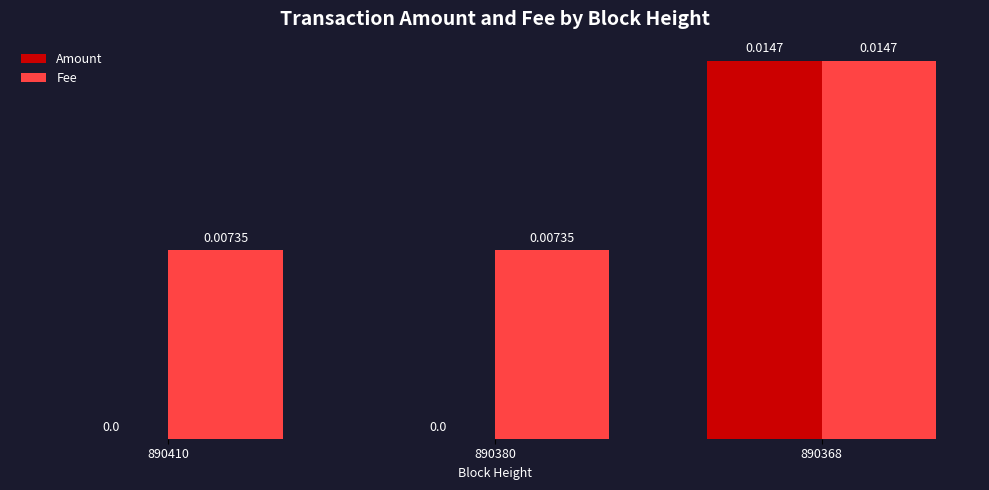

Which series has the largest total across all categories?

Fee